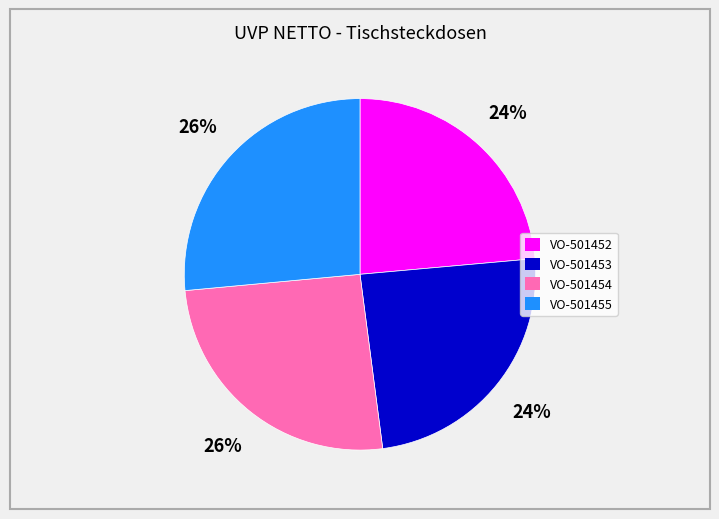

True or false: VO-501454 accounts for 26% of the total.

True